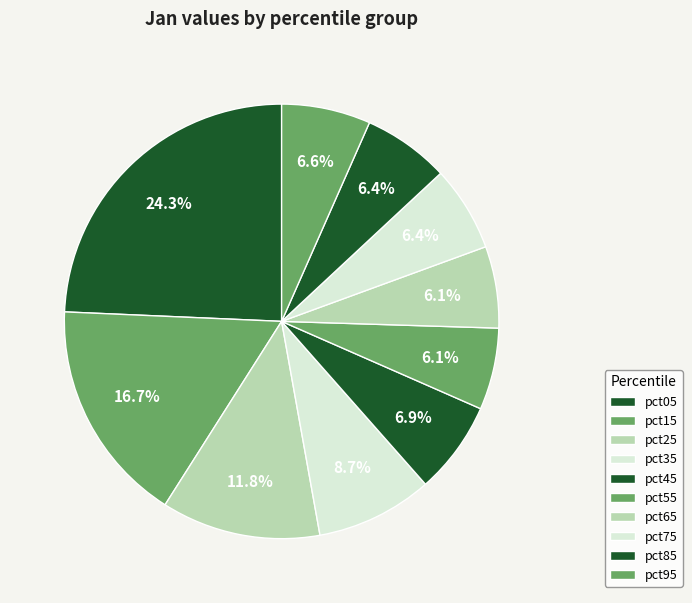

Does pct05 represent more than half of the total?

No